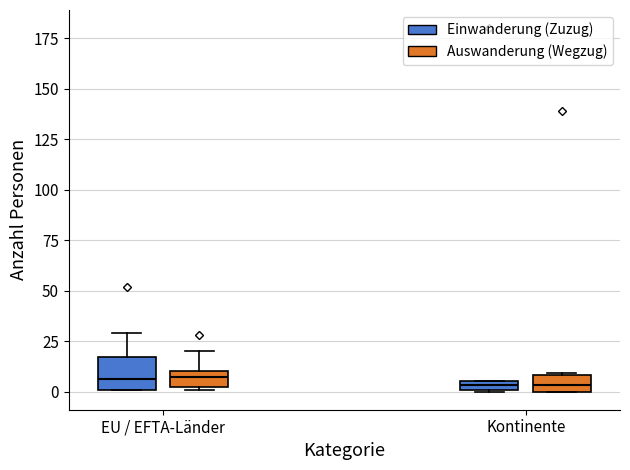

Where is the upper edge of the box for Kontinente (Einwanderung (Zuzug)) on the y-axis? The values are not printed on the chart, so give them approximately, as read against the axis.

5